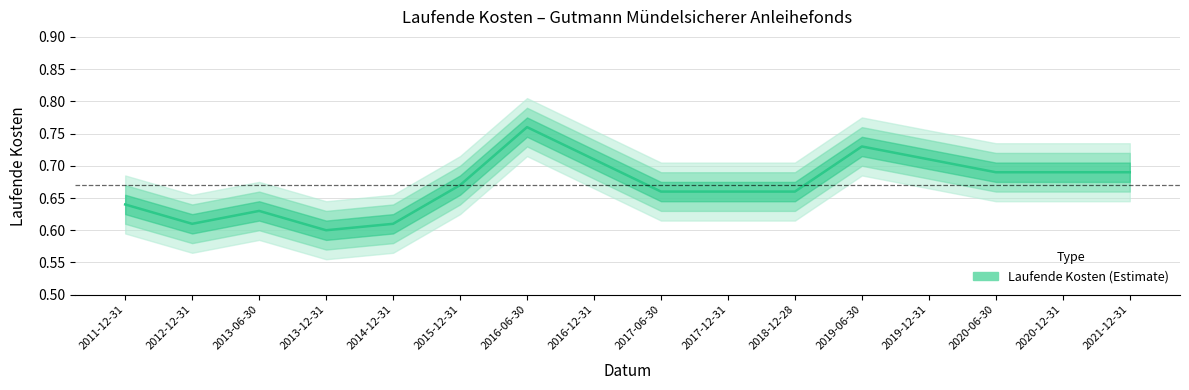

What is the change in value from 2016-06-30 to 2018-12-28?

-0.1